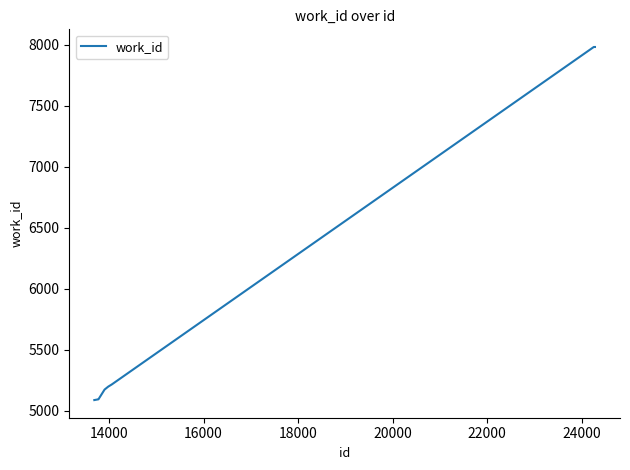

What is the greatest value displayed?

7982